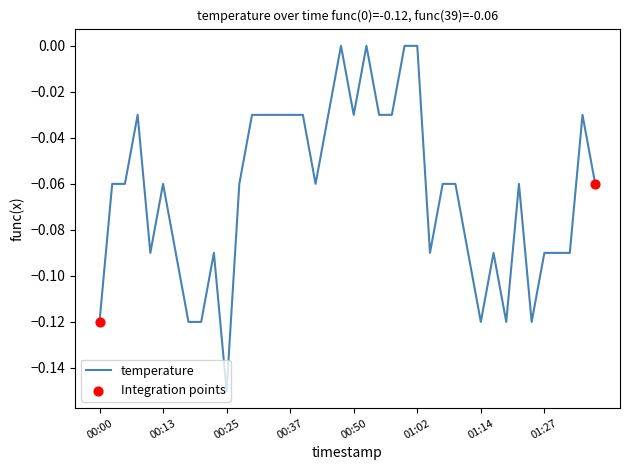

How many lines are shown in the chart?

1